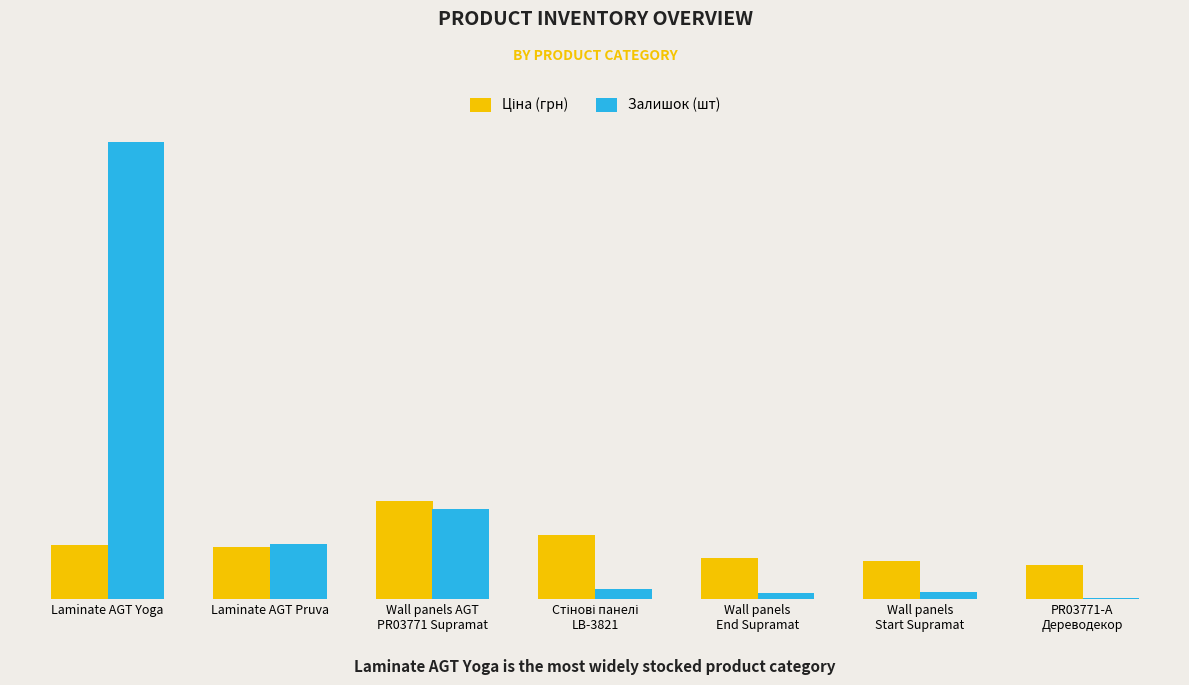

What is the difference between the second highest and minimum values in the Залишок (шт) series?

947.0